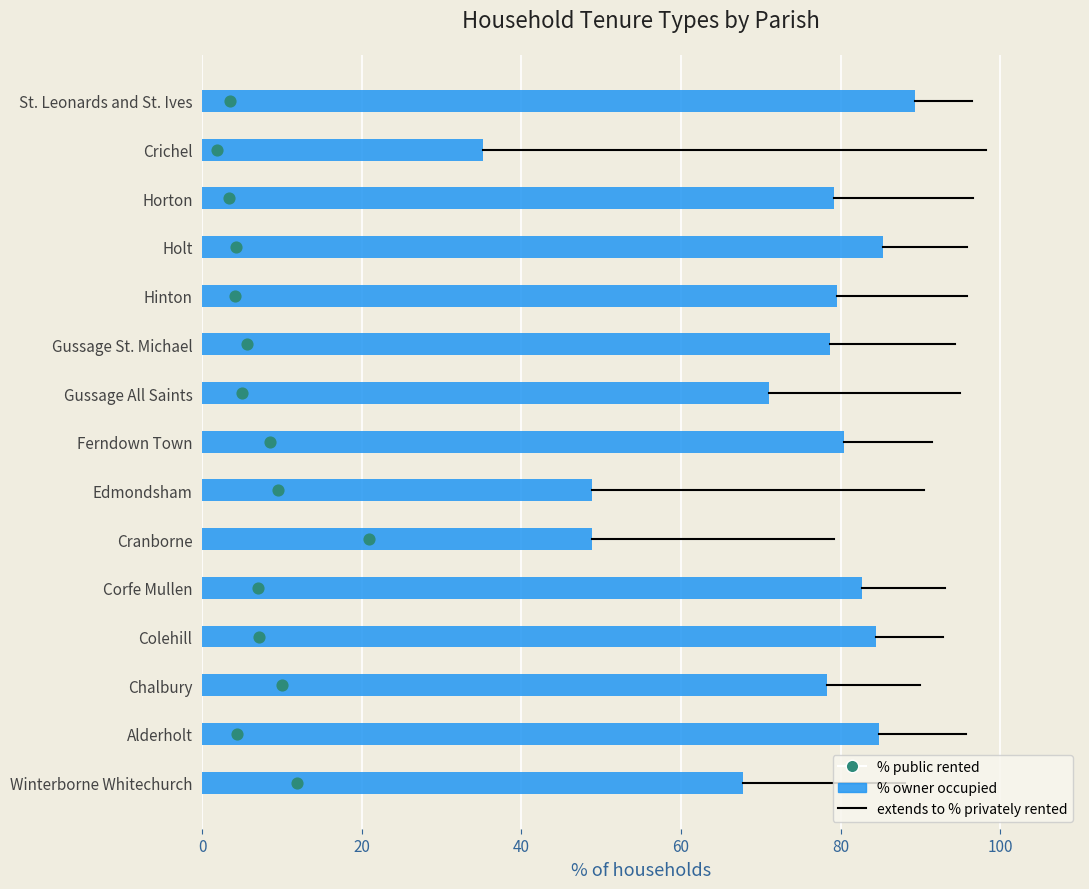

Which series contains the highest Y value?

% owner occupied